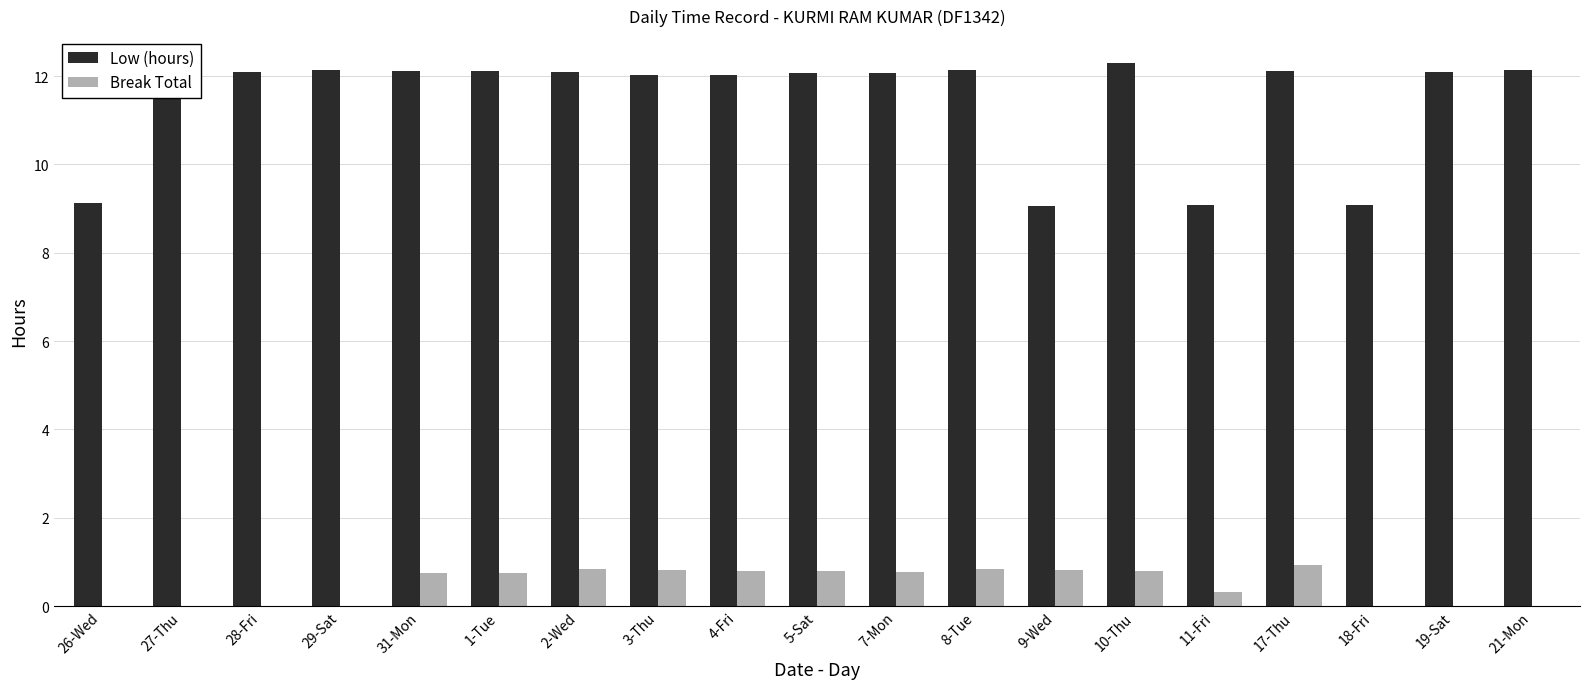

What is the sum of all Break Total values?

9.2